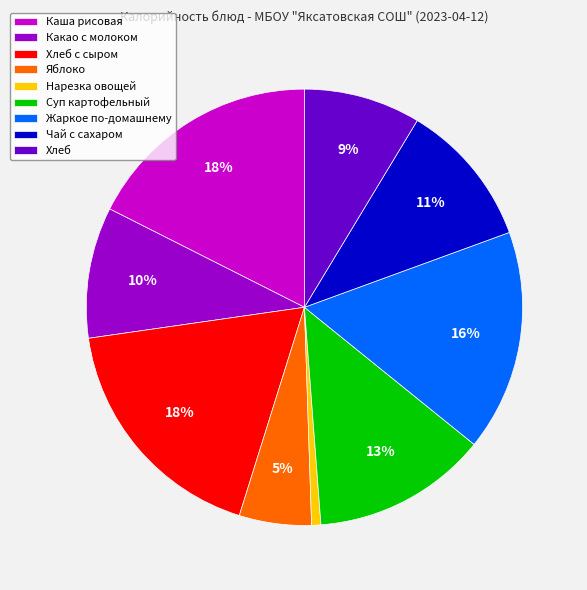

Approximately how many times larger is the value at Яблоко compared to Каша рисовая?

0.3